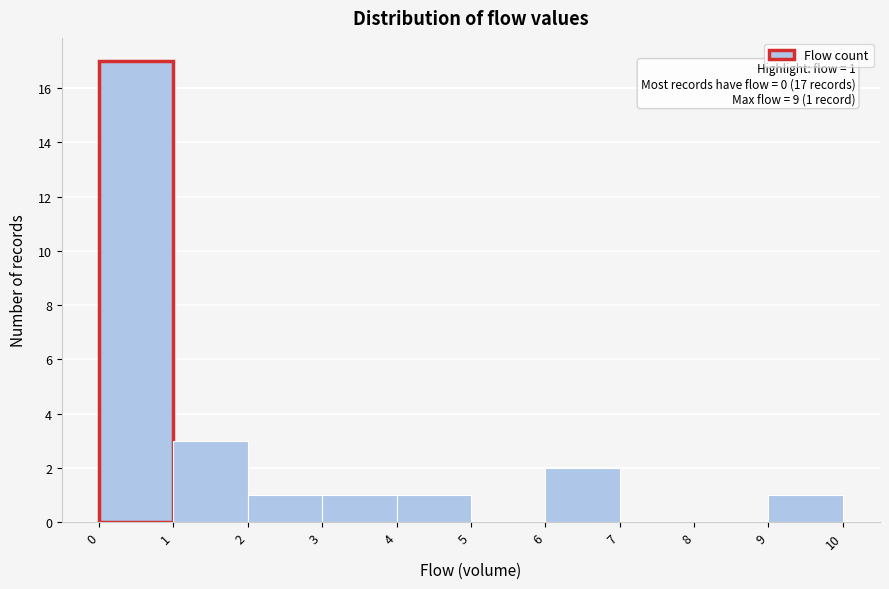

Over which range of the x-axis is the bar tallest?

0 to 1